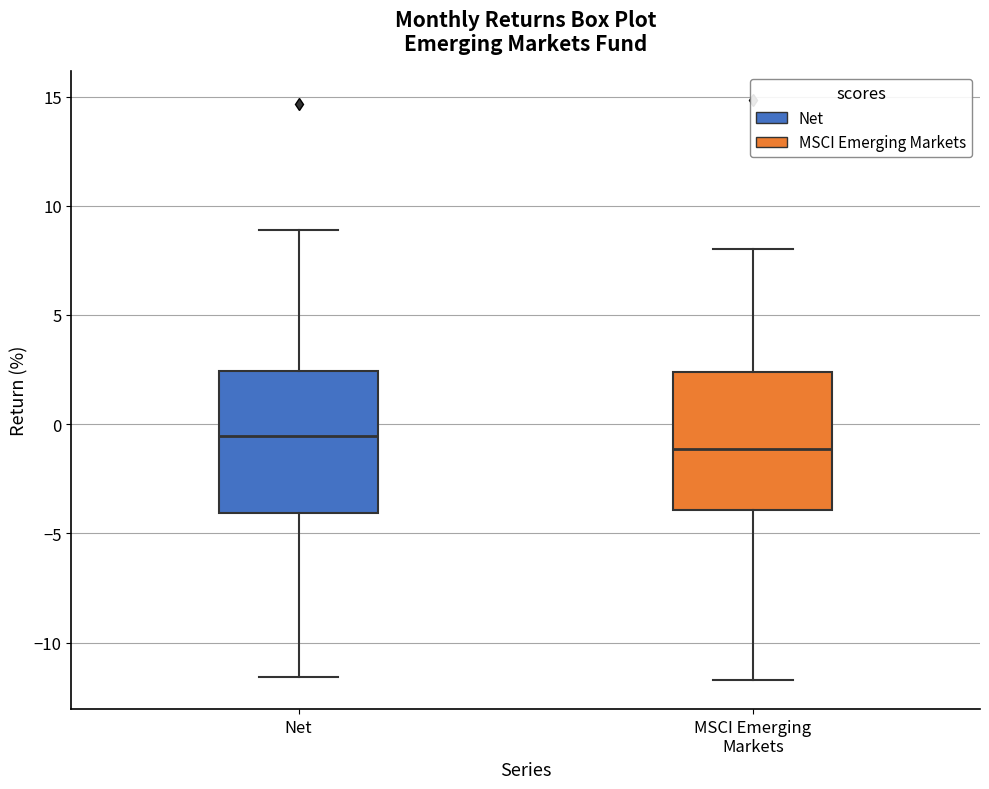

Where does the upper whisker of the box for MSCI Emerging Markets end on the y-axis? The values are not printed on the chart, so give them approximately, as read against the axis.

8.0